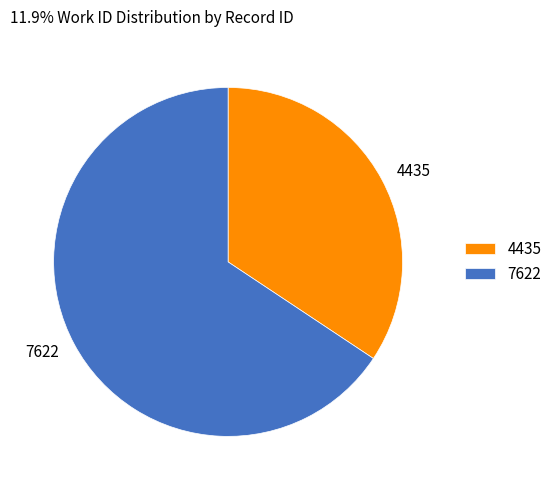

Which slice is the smallest?

4435